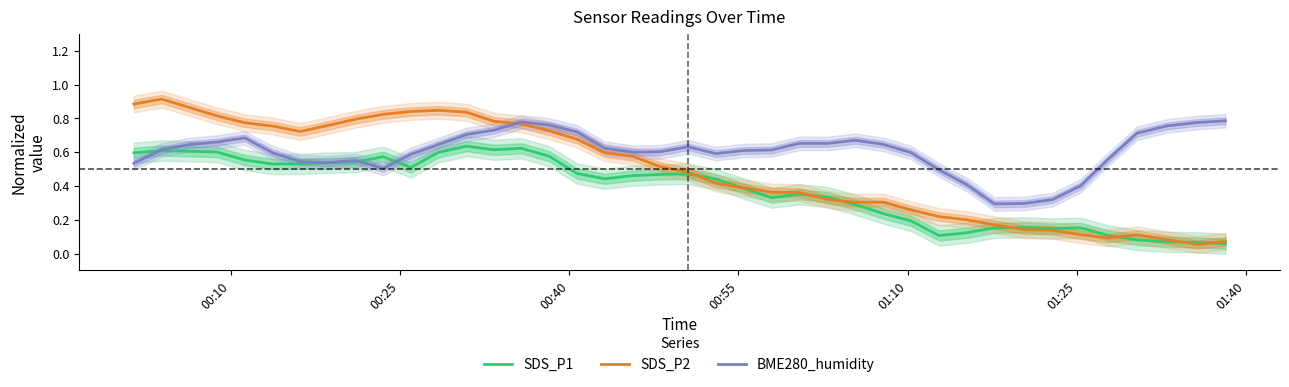

Does the chart display data point markers on the line(s)?

No